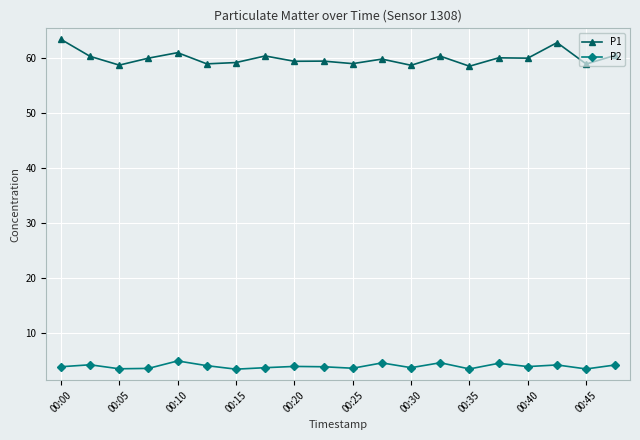

True or false: P1 and P2 cross at least once.

False